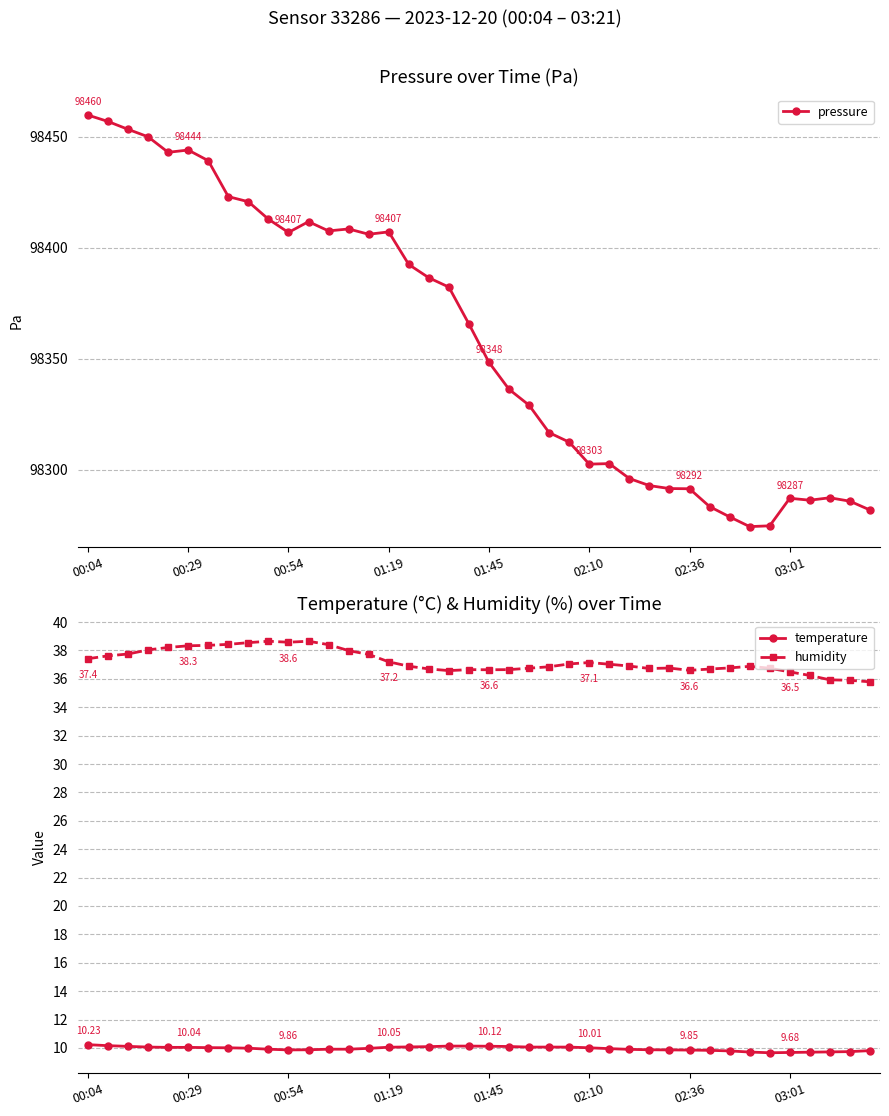

True or false: humidity and temperature cross at least once.

False